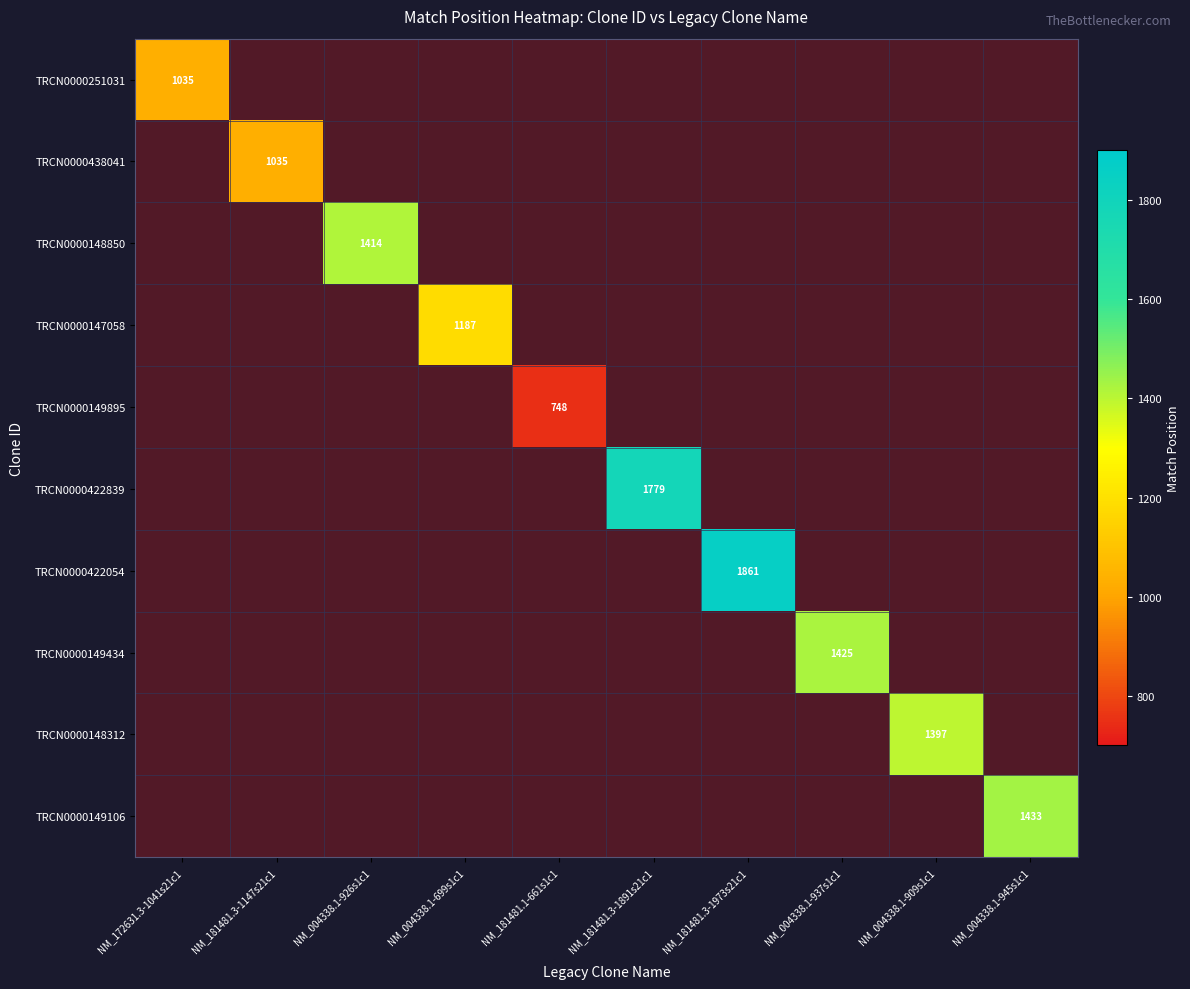

What is the smallest value displayed?

748.0